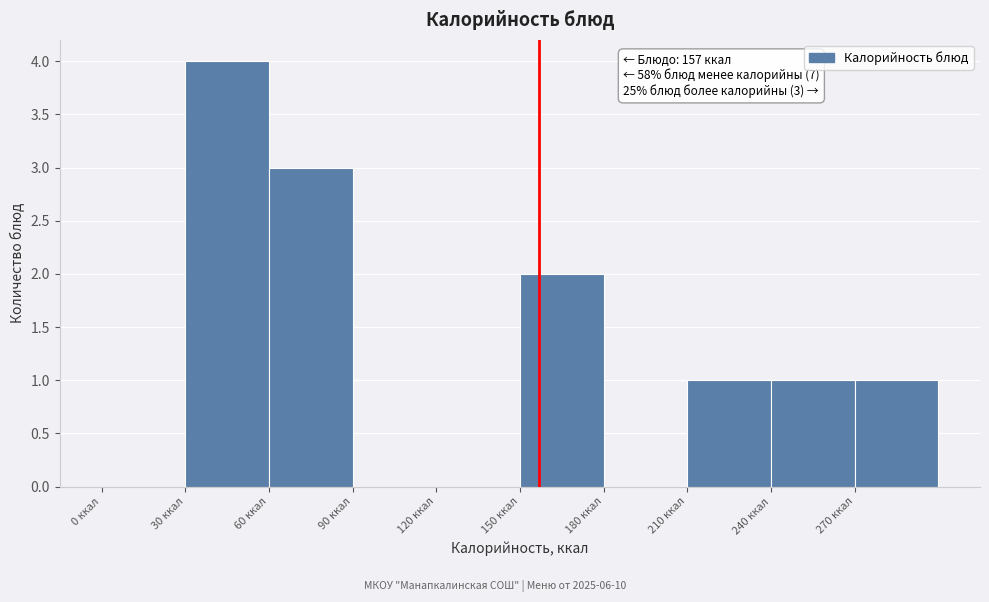

Over which range of the x-axis is the bar tallest?

30 to 60